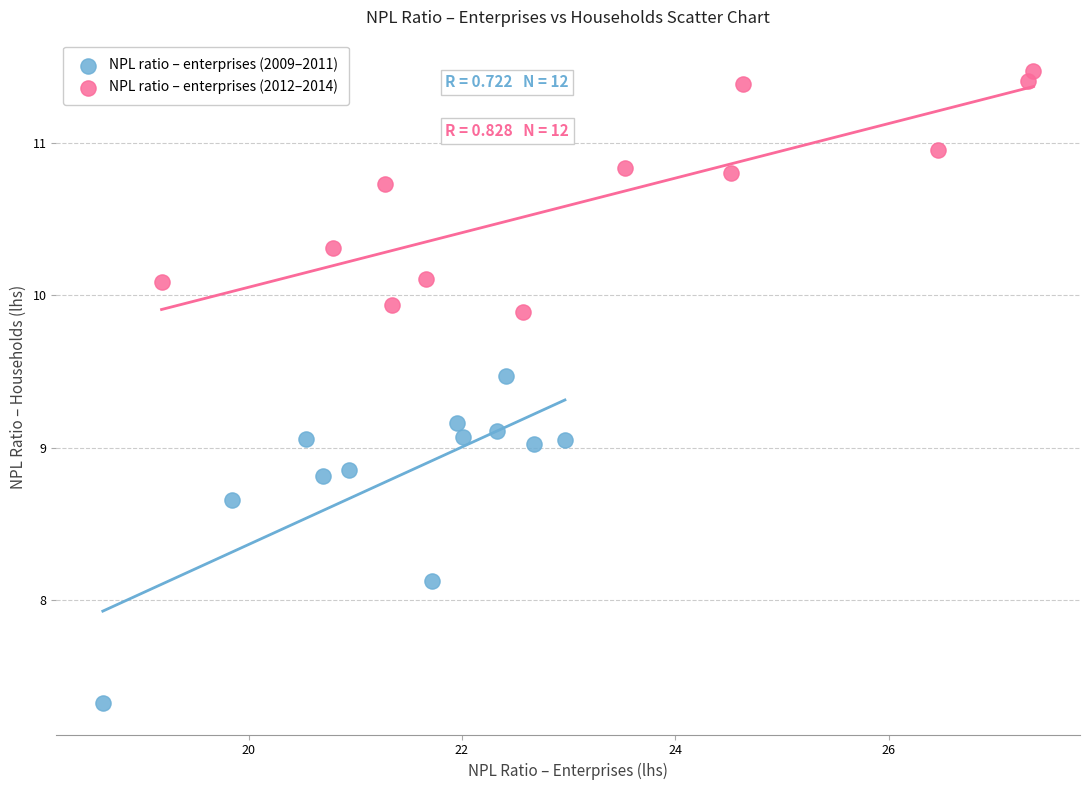

Which series has the largest Y range (max minus min)?

NPL ratio – enterprises (2009–2011)